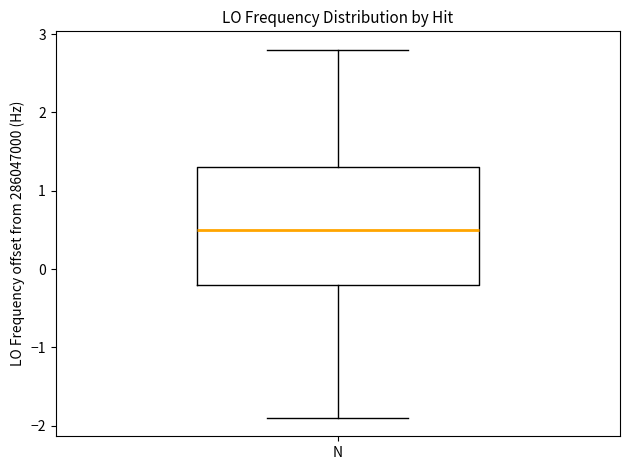

Where does the lower whisker of the box for N end on the y-axis? The values are not printed on the chart, so give them approximately, as read against the axis.

-1.9